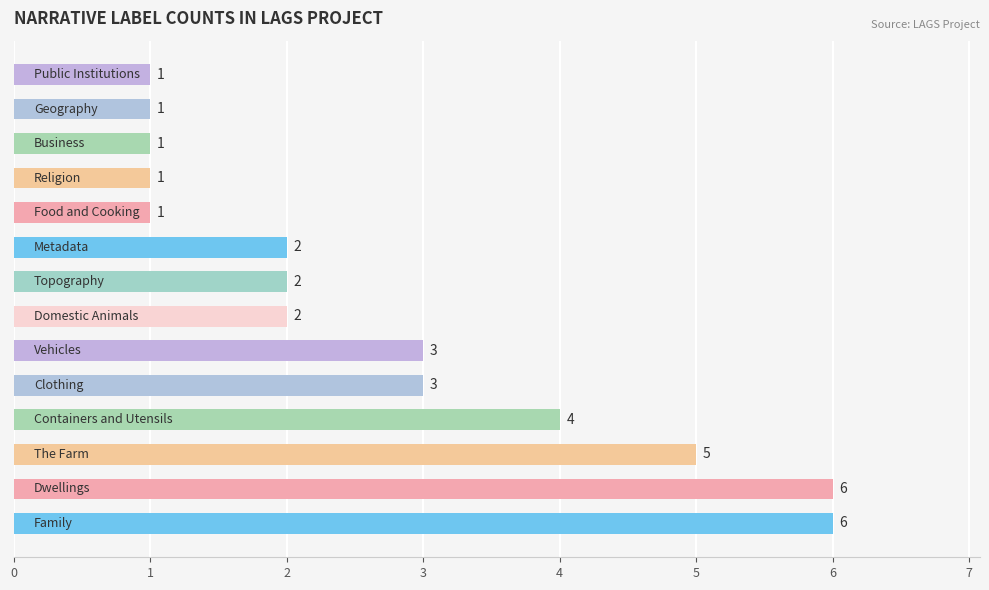

How many values are between 1 and 4?

11